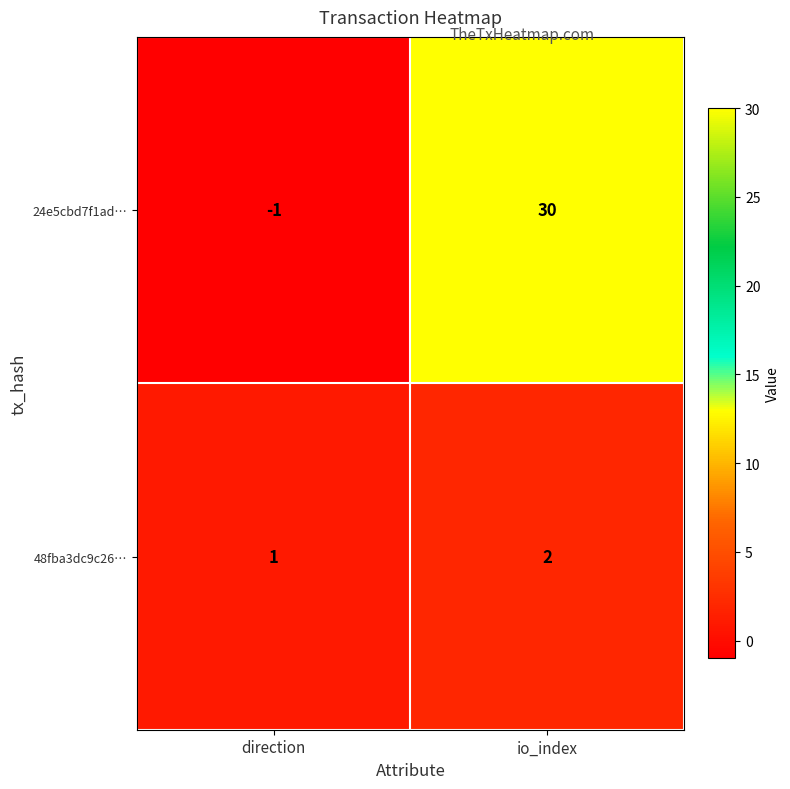

Where is 24e5cbd7f1ad… nearest to the value 14?

direction